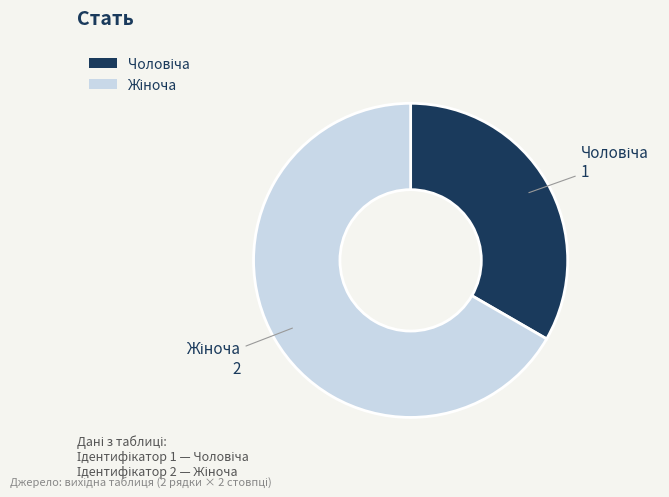

Is there a majority slice in this chart?

Yes